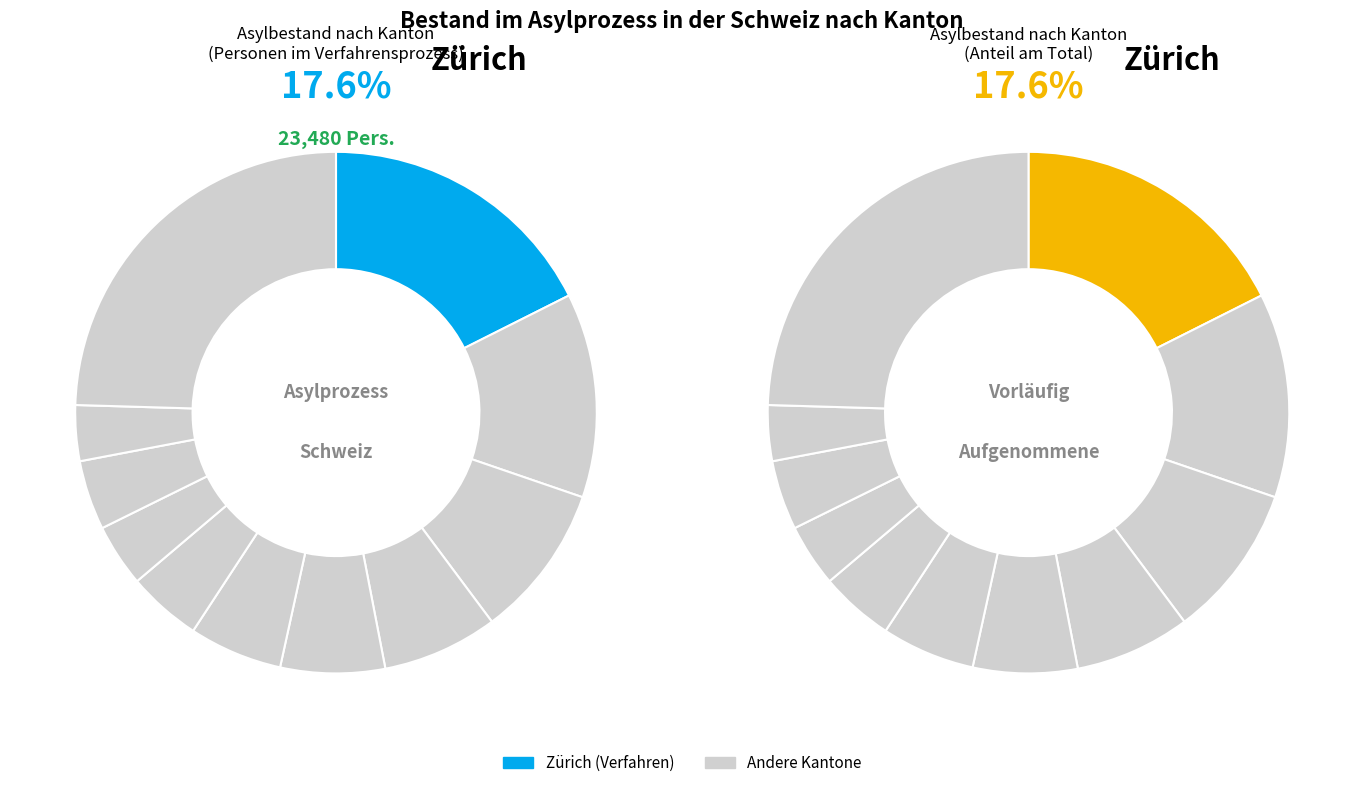

Count the number of slices in the pie.

11